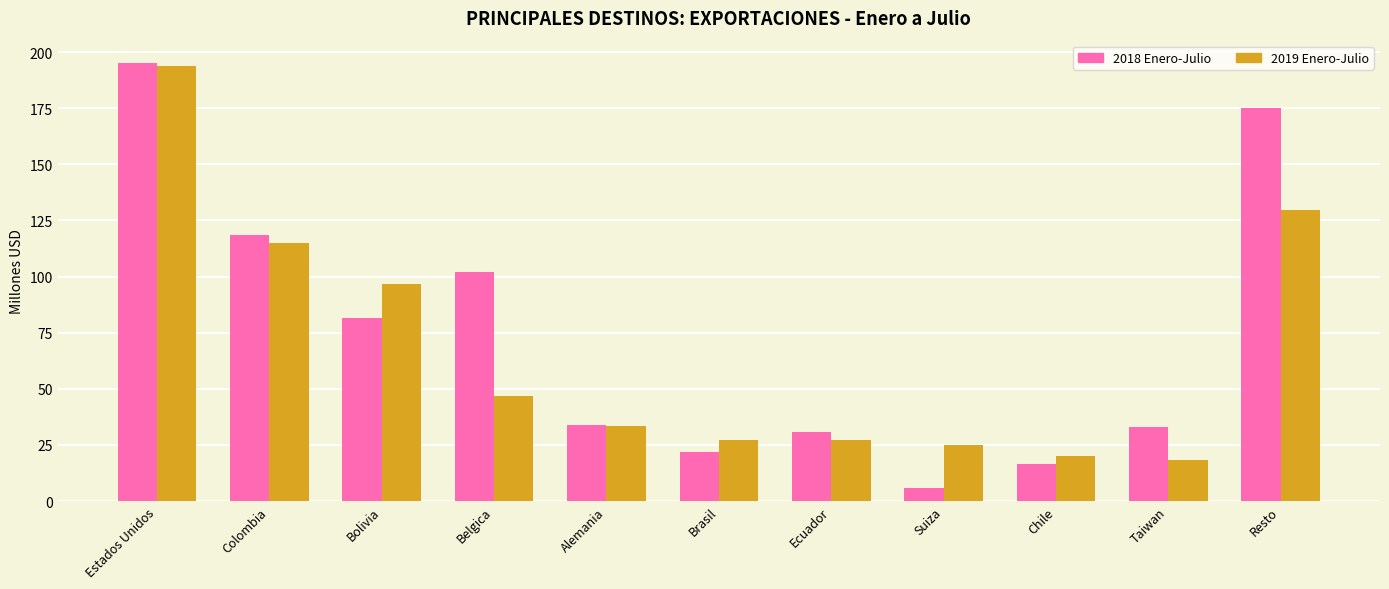

The value of 2018 Enero-Julio at Alemania is 33.8. True or false?

True